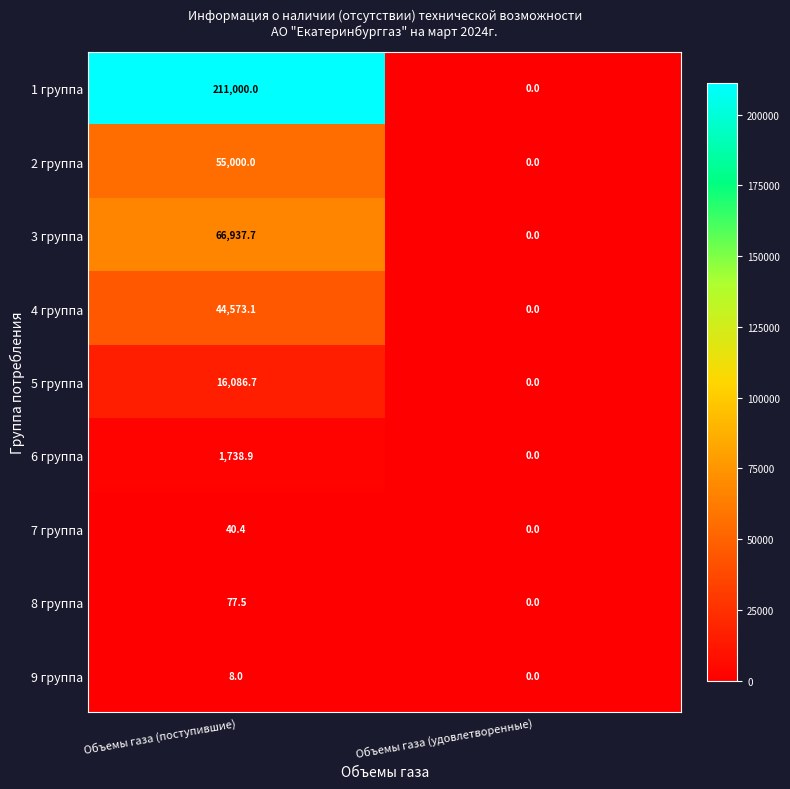

The value of 3 группа at Объемы газа (поступившие) is 22827.9. True or false?

False